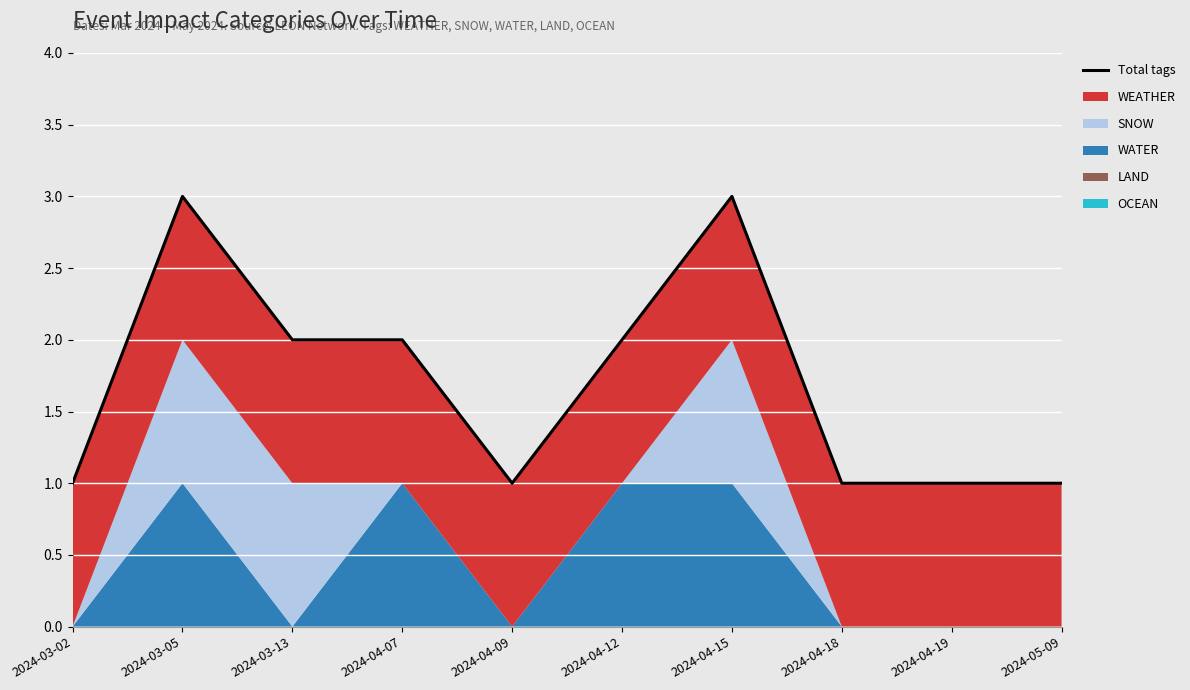

At which label is the value closest to 2?

2024-03-13